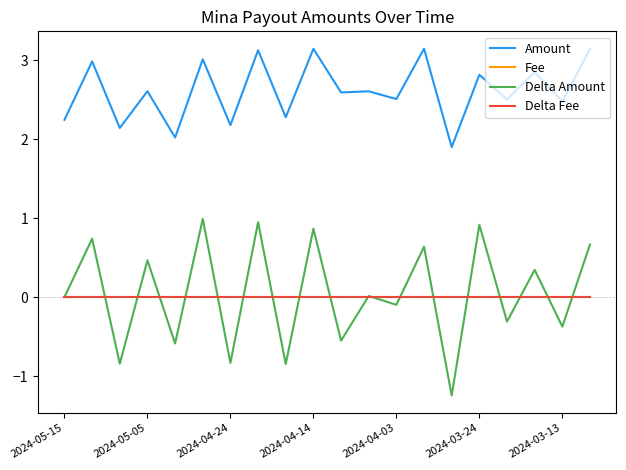

Which series has the largest total across all categories?

Amount